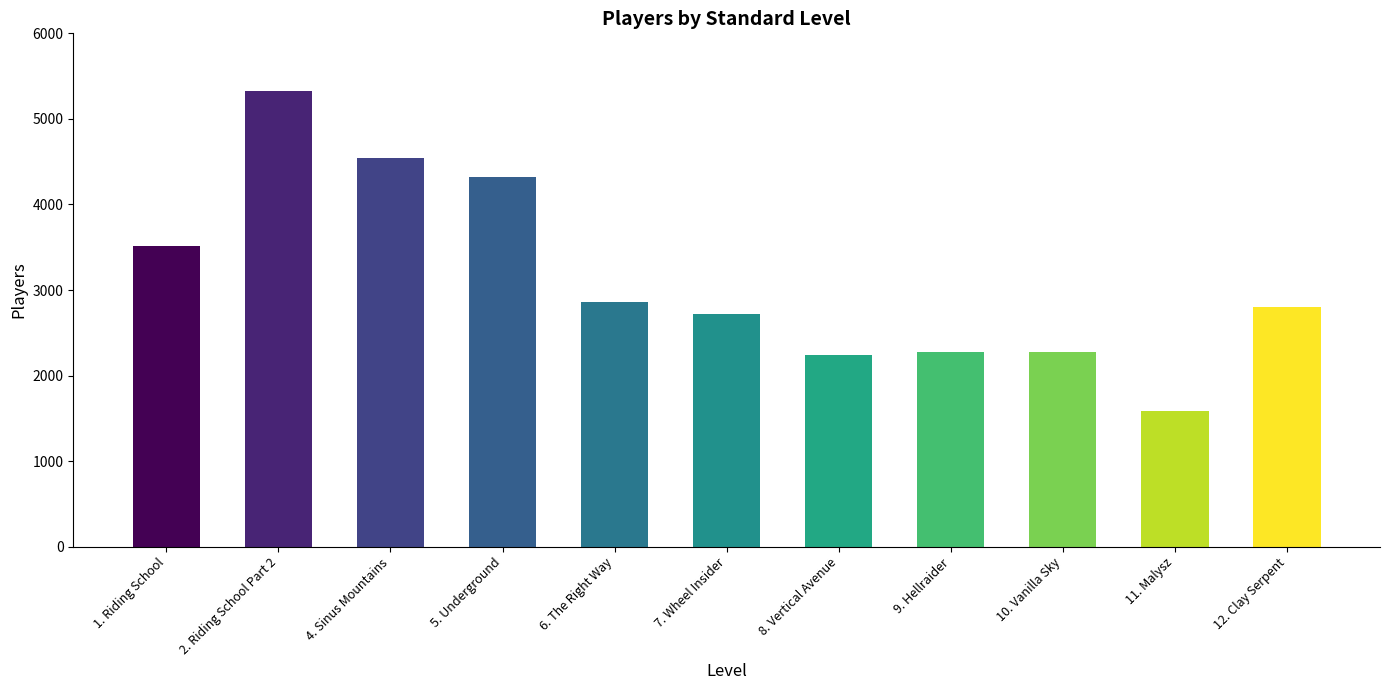

At which label is the value closest to 3457?

1. Riding School